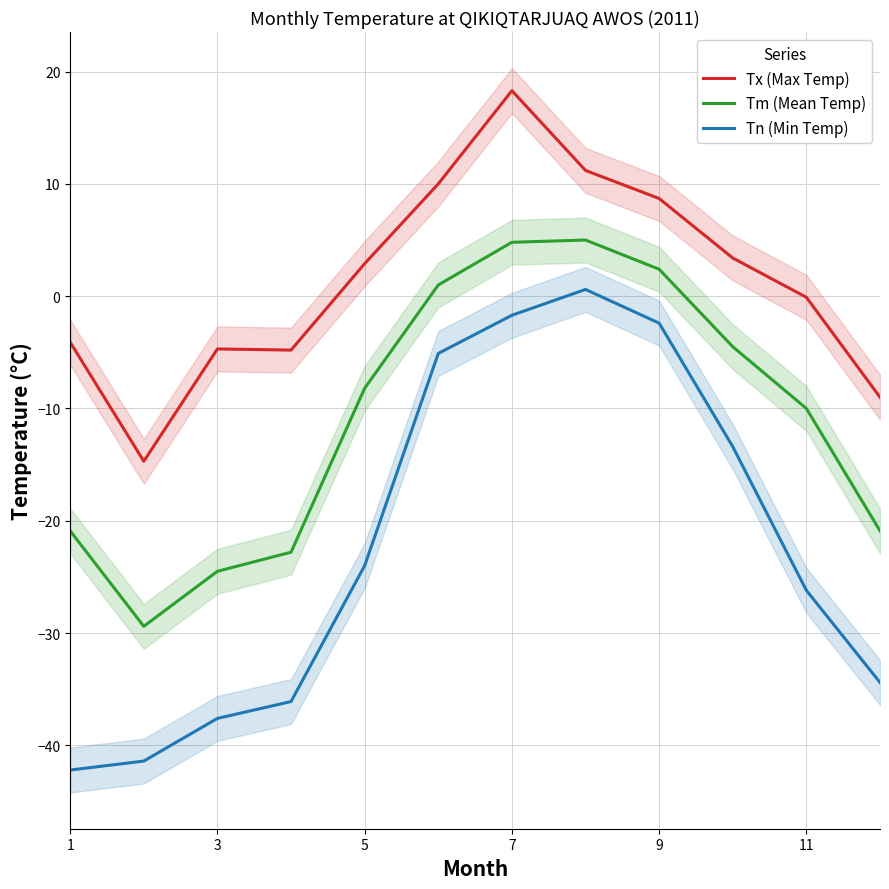

What is the difference between the Tx (Max Temp) values at 7 and 5?

15.4